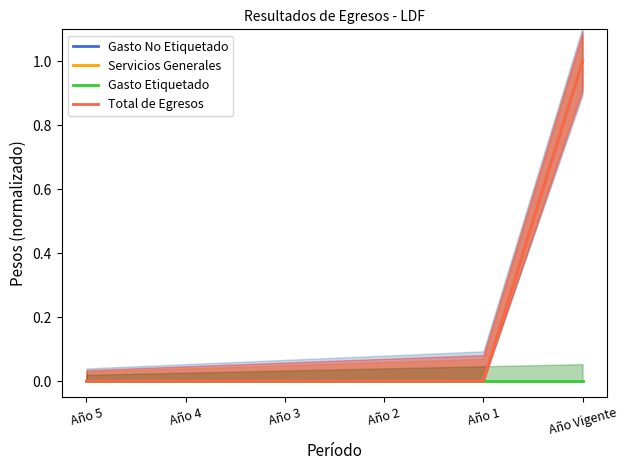

At which label does Gasto Etiquetado reach its minimum?

Año 5